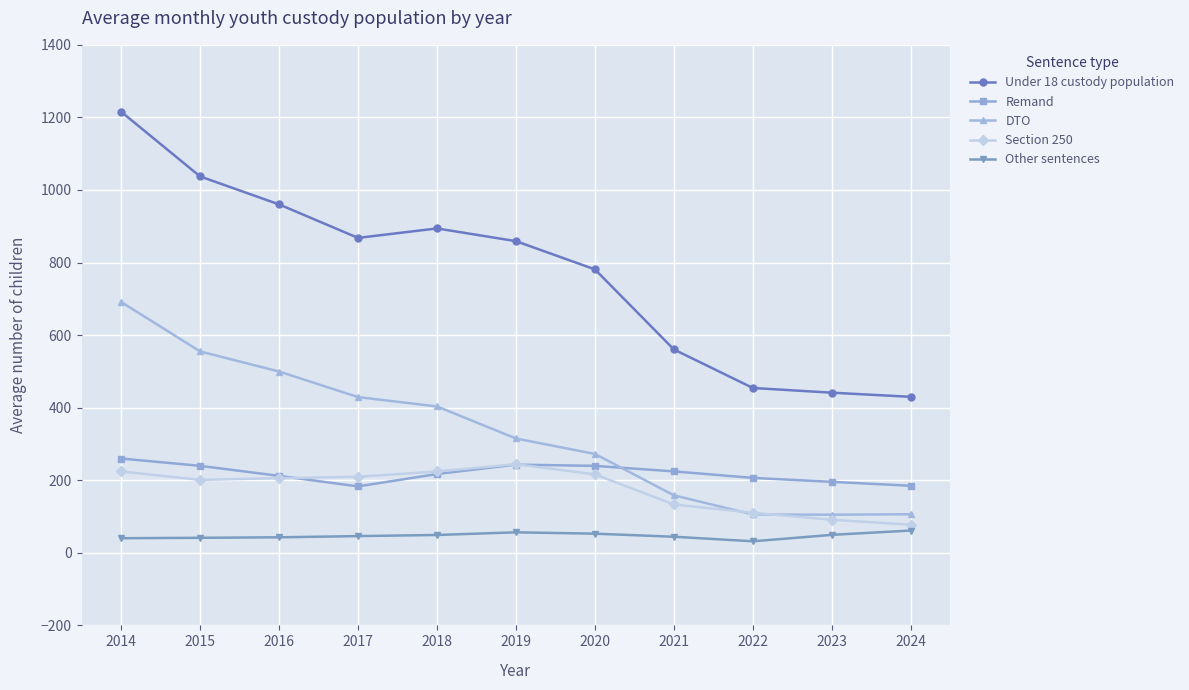

At which category is the sum across all series the highest?

2014